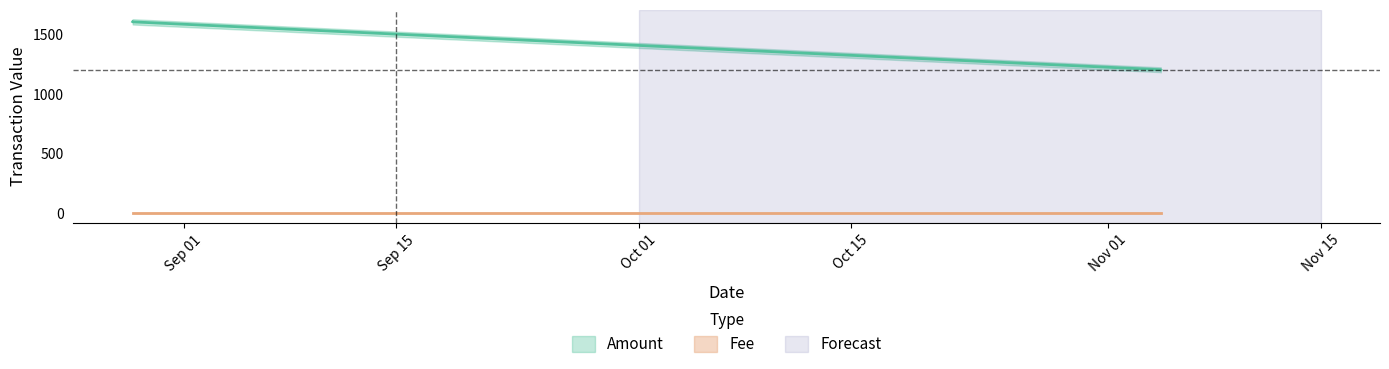

What is the sum of the values at 2017-11-04 10:39:27 and 2017-08-28 15:05:45?

2801